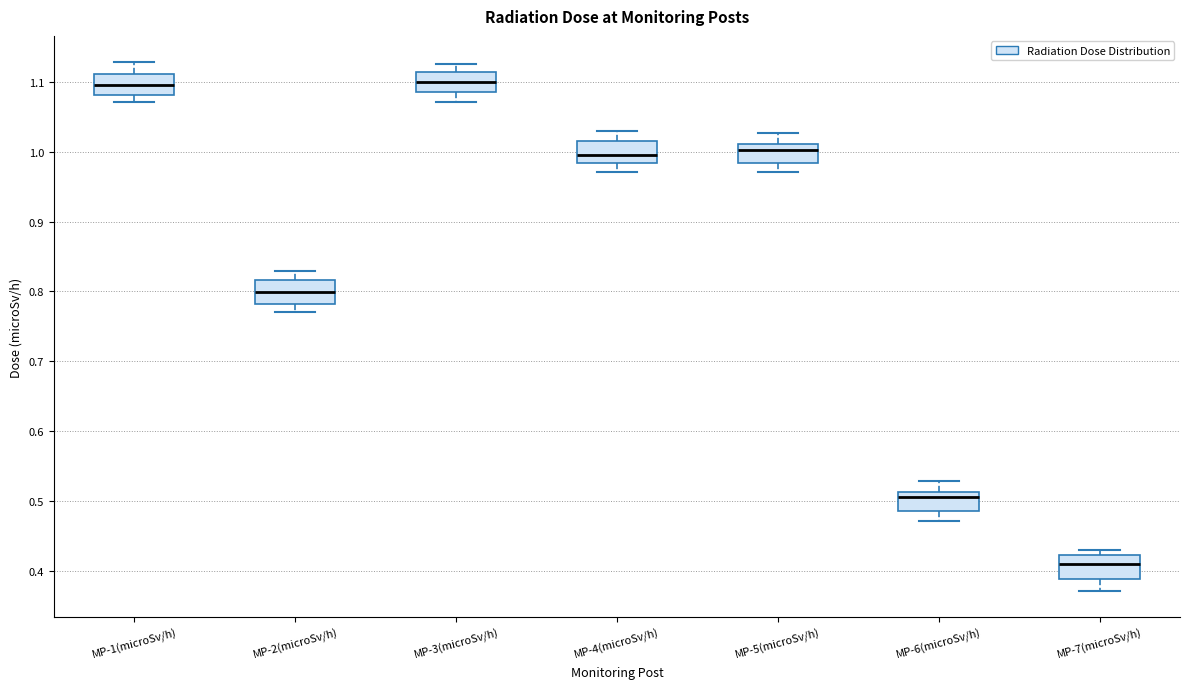

Reading left to right, read every box against the y-axis: the position of its median line, the range the box covers, and the ends of its whiskers. The values are not printed on the chart, so give them approximately, as read against the axis.

MP-1(microSv/h): median 1.10, box 1.08 to 1.11, whiskers 1.07 to 1.13
MP-2(microSv/h): median 0.80, box 0.78 to 0.82, whiskers 0.77 to 0.83
MP-3(microSv/h): median 1.10, box 1.09 to 1.11, whiskers 1.07 to 1.13
MP-4(microSv/h): median 1.00, box 0.98 to 1.02, whiskers 0.97 to 1.03
MP-5(microSv/h): median 1.00, box 0.98 to 1.01, whiskers 0.97 to 1.03
MP-6(microSv/h): median 0.50, box 0.49 to 0.51, whiskers 0.47 to 0.53
MP-7(microSv/h): median 0.41, box 0.39 to 0.42, whiskers 0.37 to 0.43